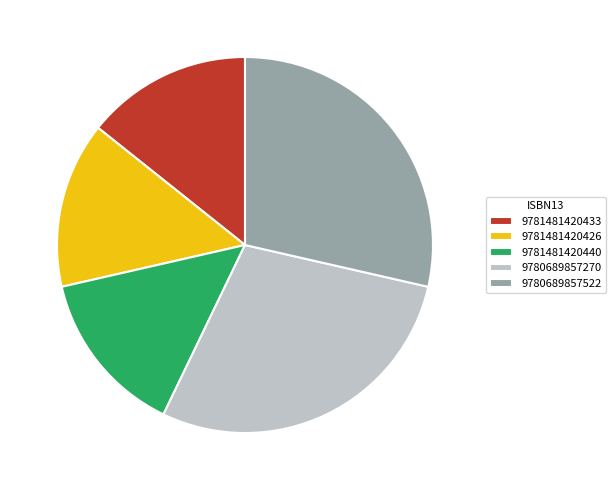

What is the ratio of the value at 9781481420426 to the value at 9780689857522?

0.5